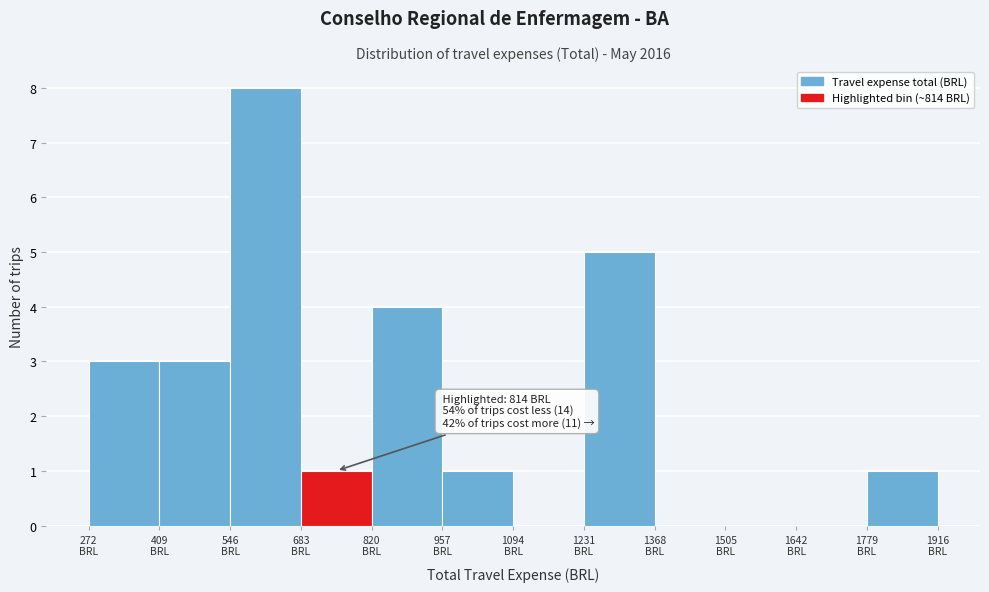

Over which range of the x-axis is the bar tallest?

540 to 680